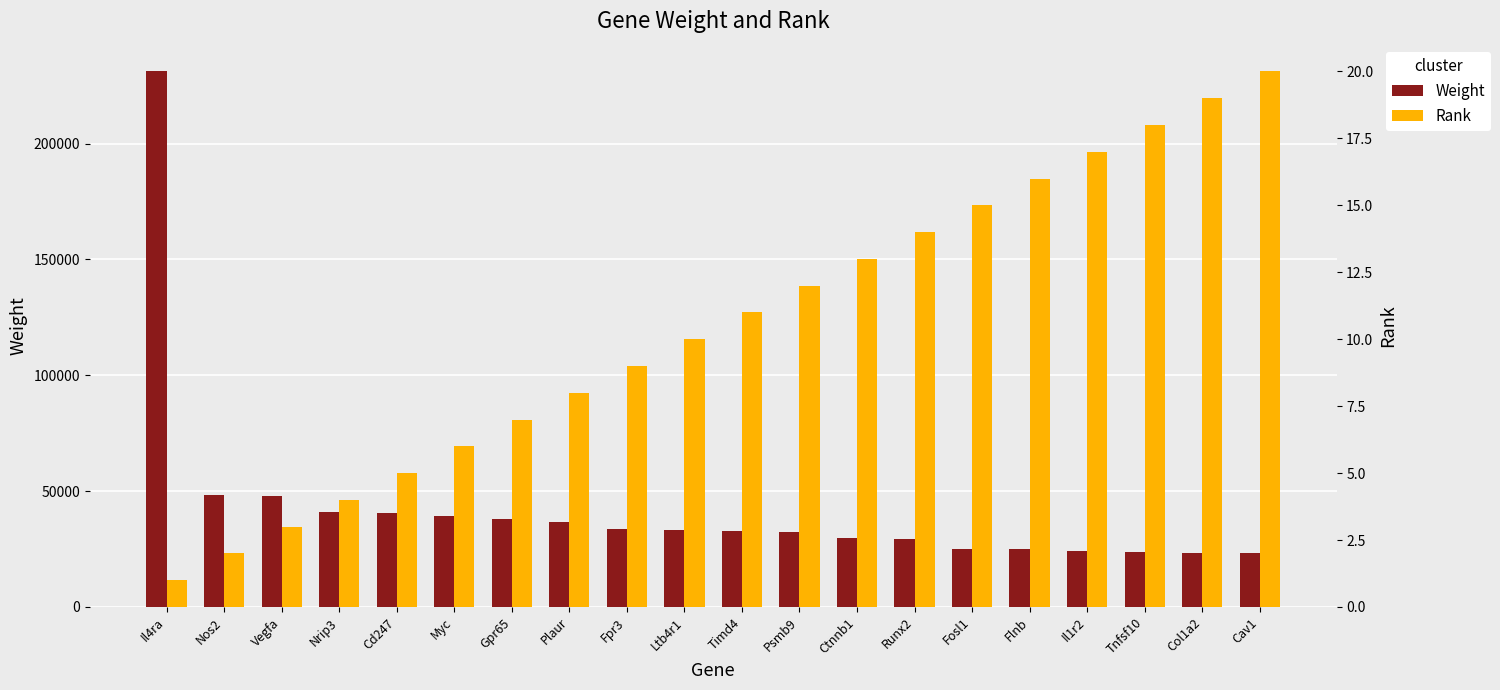

How many groups of bars are there?

20